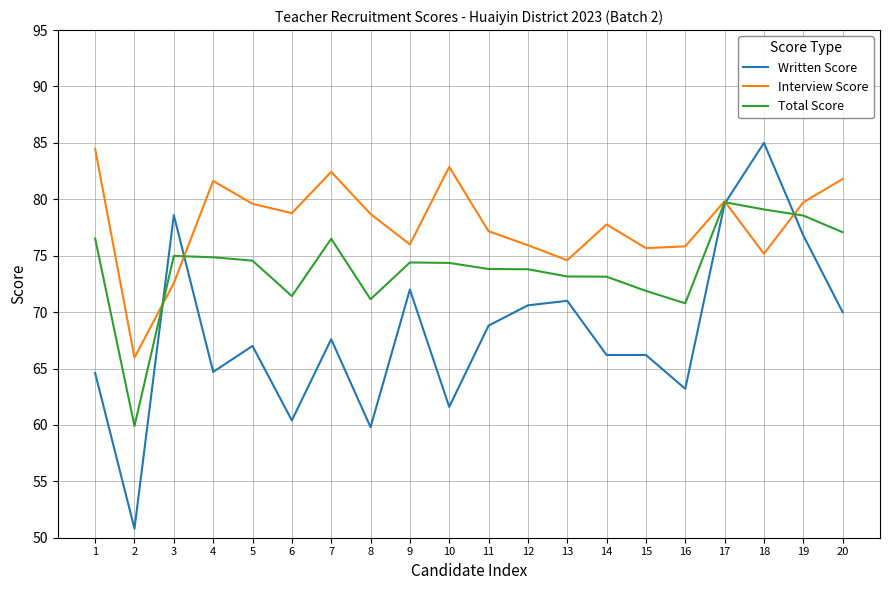

What is the total value across all series at 11?

219.8